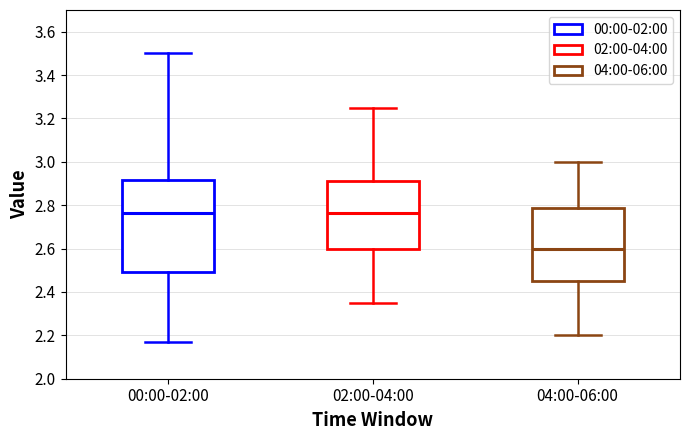

Reading left to right, transcribe this box plot: for each box, give where its median line is, the range the box spans, and where its two whiskers end, as read against the y-axis. The values are not printed on the chart, so give them approximately, as read against the axis.

00:00-02:00: median 2.76, box 2.50 to 2.92, whiskers 2.18 to 3.50
02:00-04:00: median 2.76, box 2.60 to 2.92, whiskers 2.36 to 3.26
04:00-06:00: median 2.60, box 2.46 to 2.78, whiskers 2.20 to 3.00